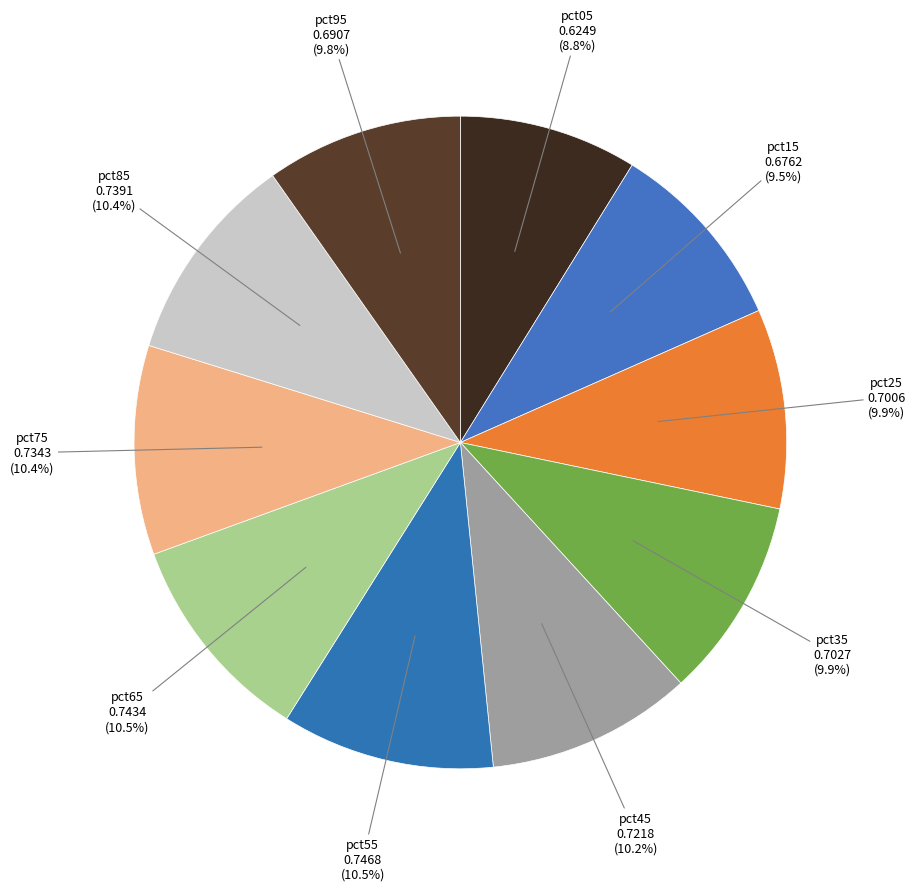

To the nearest percent, what is the difference between the largest and smallest slice percentages?

2%